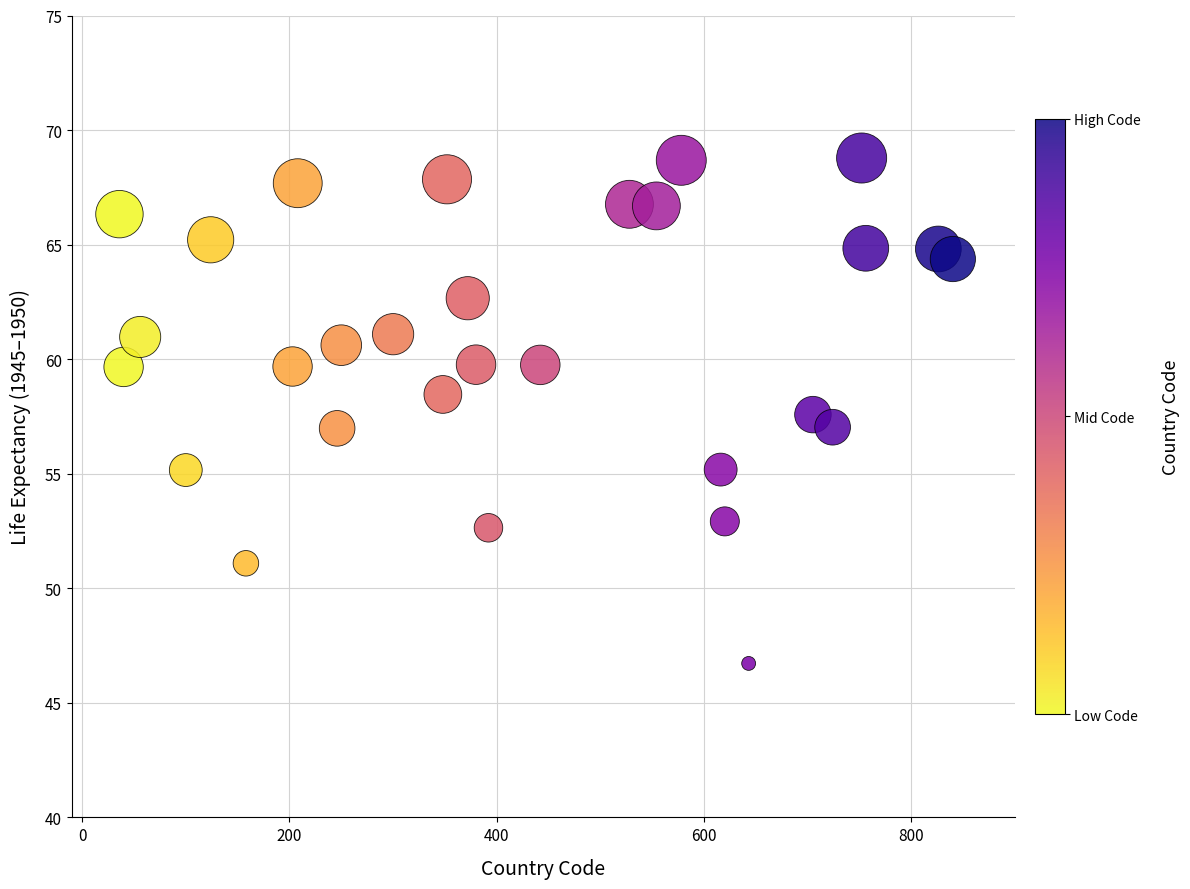

What is the range of X values (max minus min)?

804.0